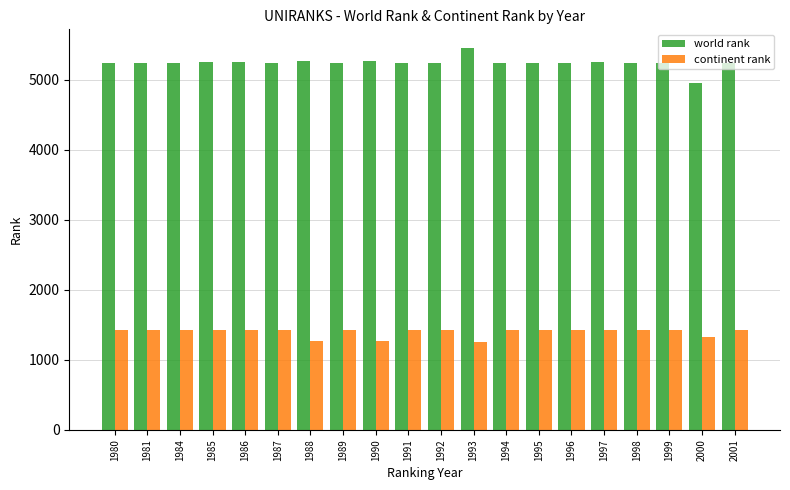

Rank the series by their average value, from highest to lowest.

world rank, continent rank